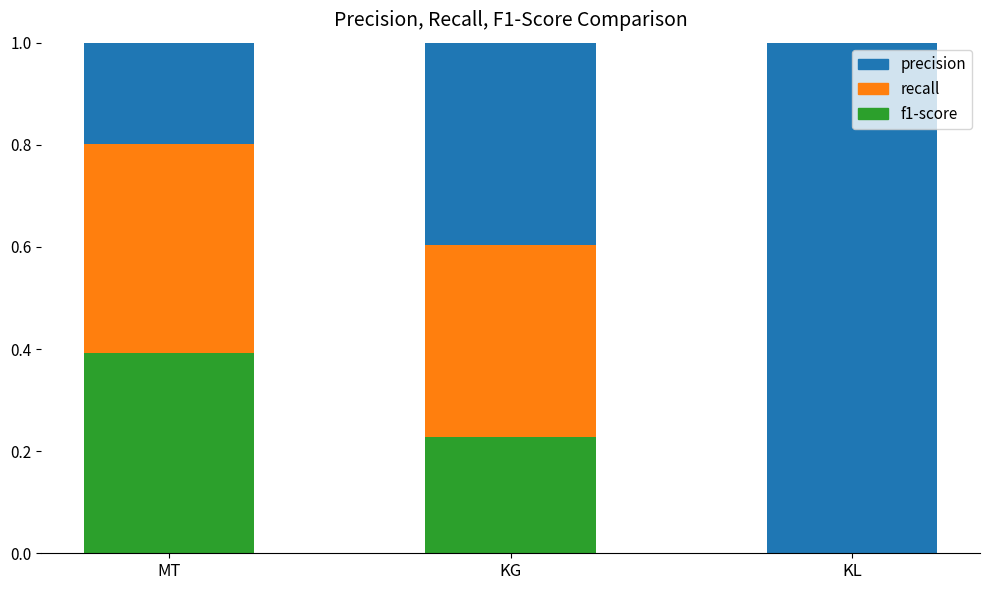

What is the total value across all series at KL?

1.0